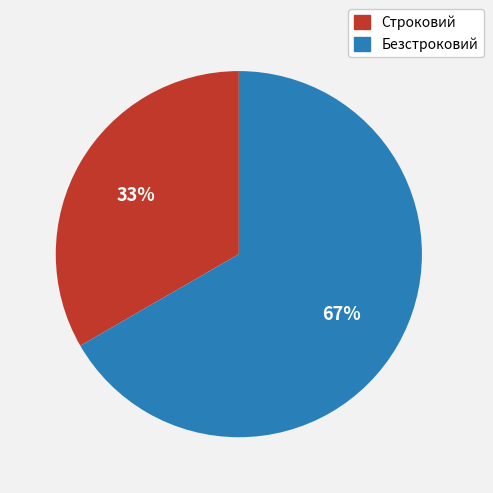

To the nearest percent, what is the average slice percentage?

50%